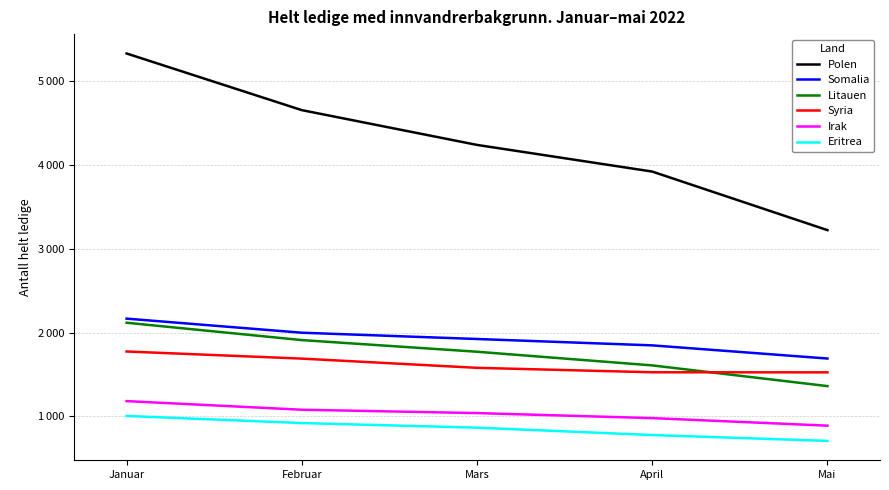

What are all the series names shown in the legend?

Polen, Somalia, Litauen, Syria, Irak, Eritrea